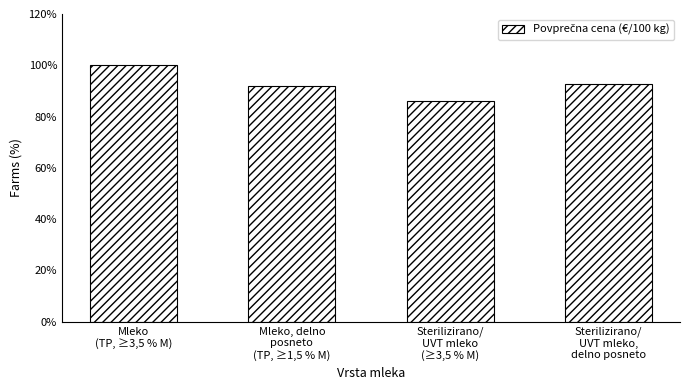

List the labels in order of value, largest first.

Mleko
(TP, ≥3,5 % M), Sterilizirano/
UVT mleko,
delno posneto, Mleko, delno
posneto
(TP, ≥1,5 % M), Sterilizirano/
UVT mleko
(≥3,5 % M)